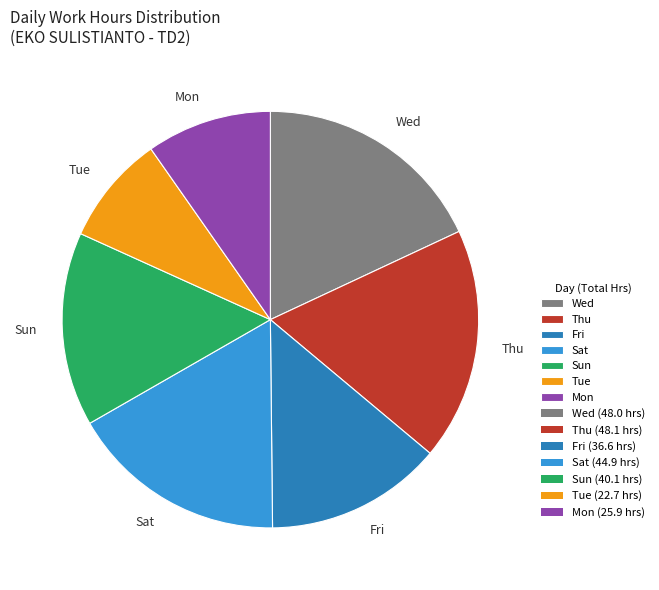

Which slice is the smallest?

Tue